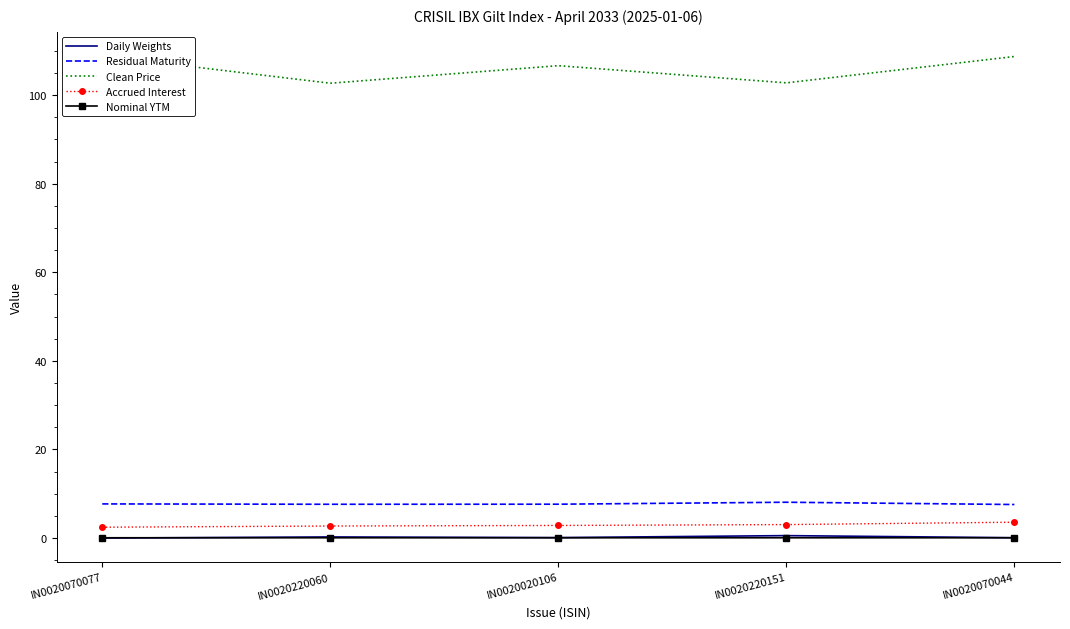

True or false: Daily Weights and Clean Price cross at least once.

False